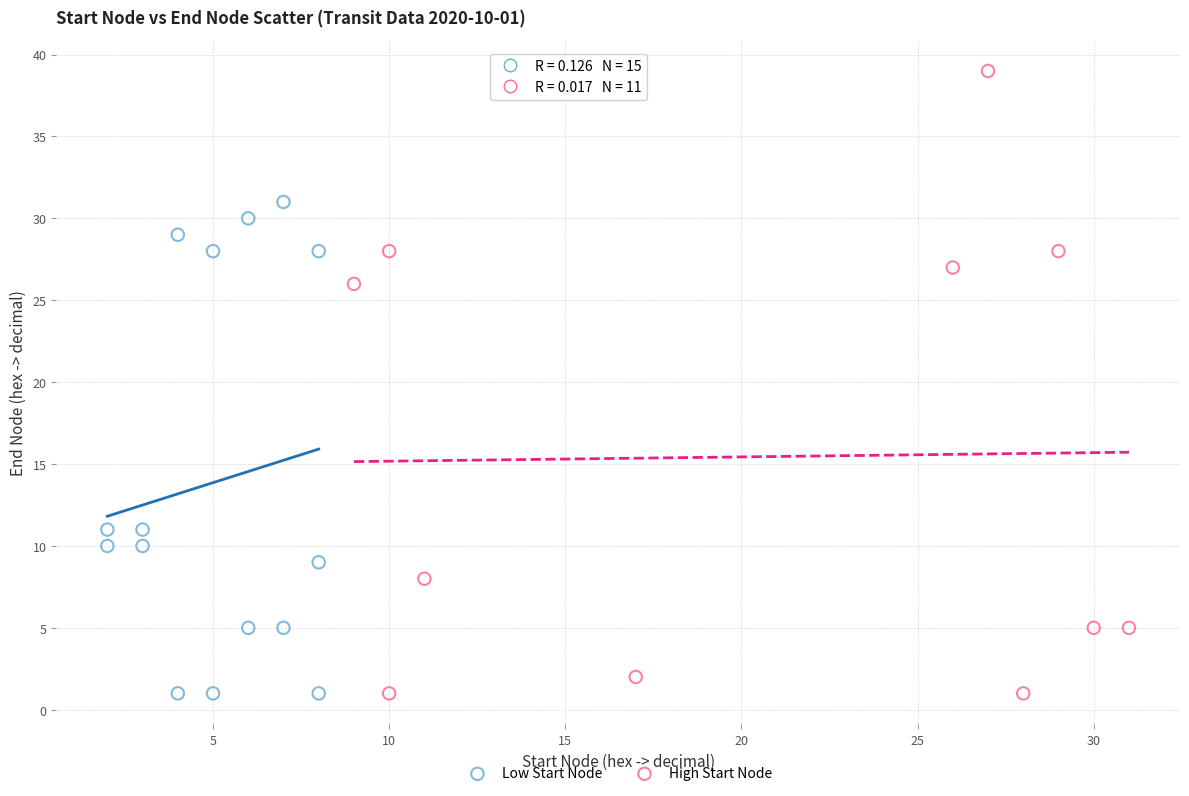

Which series has the widest spread of Y values?

High Start Node